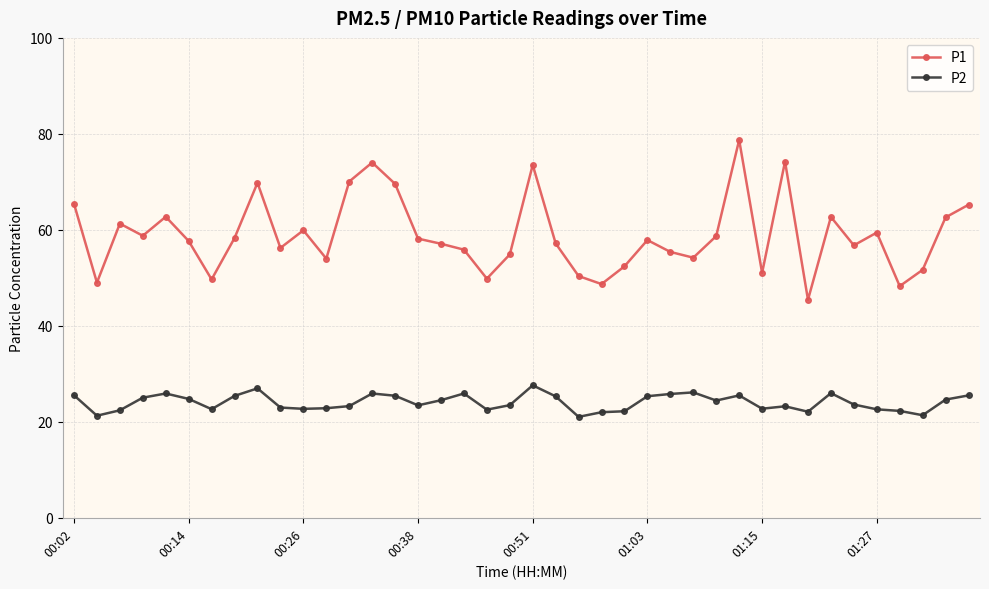

At how many categories does at least one series exceed 73?

4